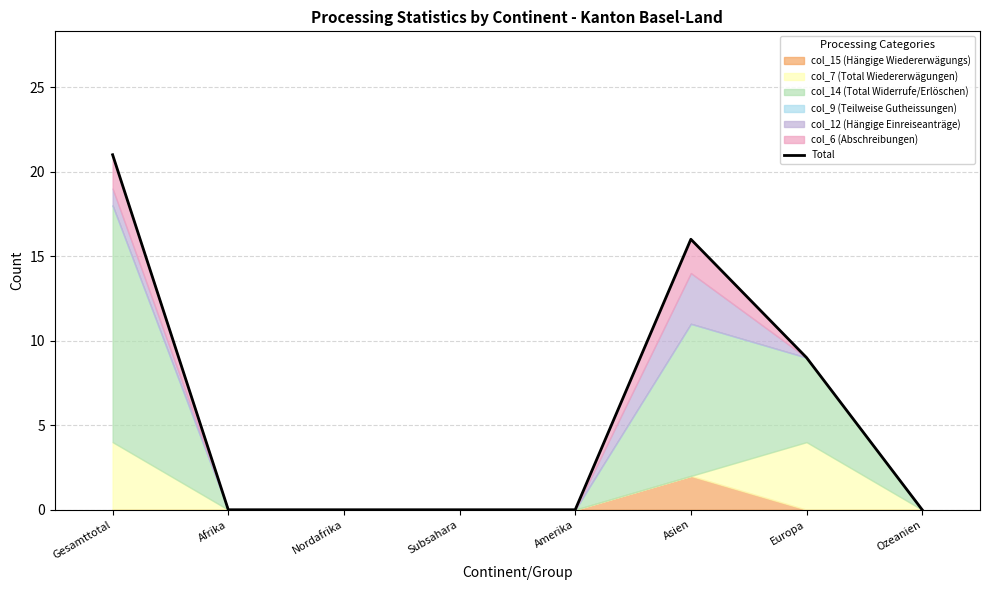

List the labels in order of value, largest first.

Gesamttotal, Asien, Europa, Afrika, Nordafrika, Subsahara, Amerika, Ozeanien